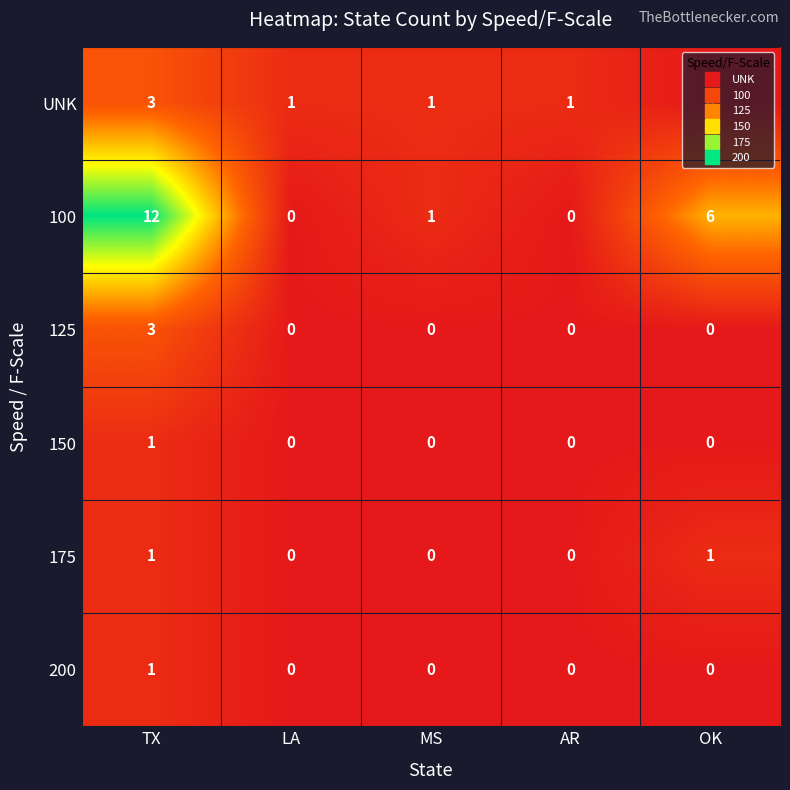

Which series has the largest range (max minus min)?

100